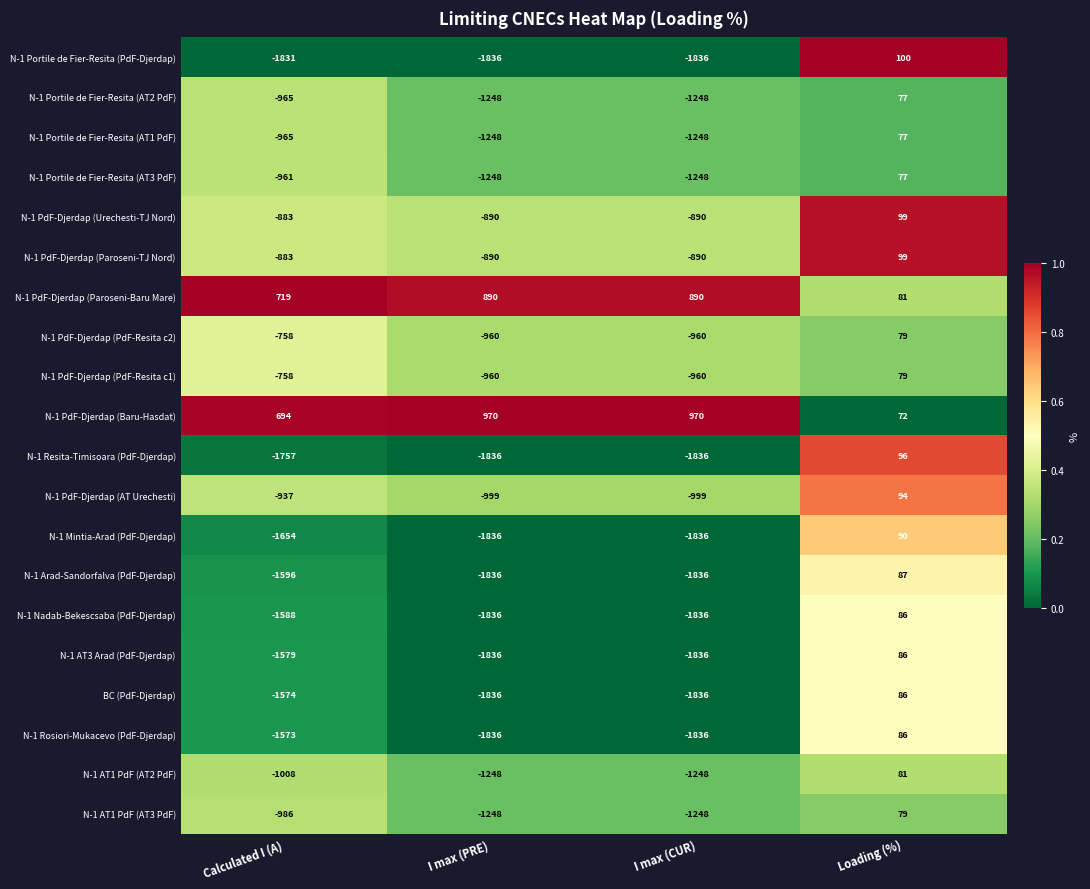

What is the total value across all series at Calculated I (A)?

-20843